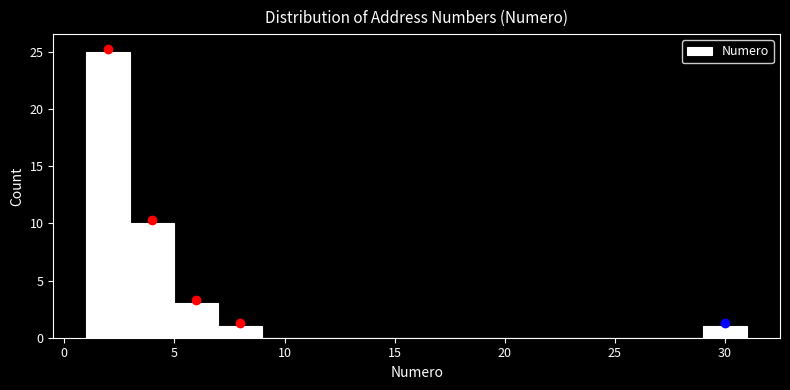

Reading left to right, transcribe this chart: for each bar, give the range it covers on the x-axis and its height. The values are not printed on the chart, so give them approximately, as read against the axis.

1 to 3: 25
3 to 5: 10
5 to 7: 3
7 to 9: 1
9 to 11: 0
11 to 13: 0
13 to 15: 0
15 to 17: 0
17 to 19: 0
19 to 21: 0
21 to 23: 0
23 to 25: 0
25 to 27: 0
27 to 29: 0
29 to 31: 1